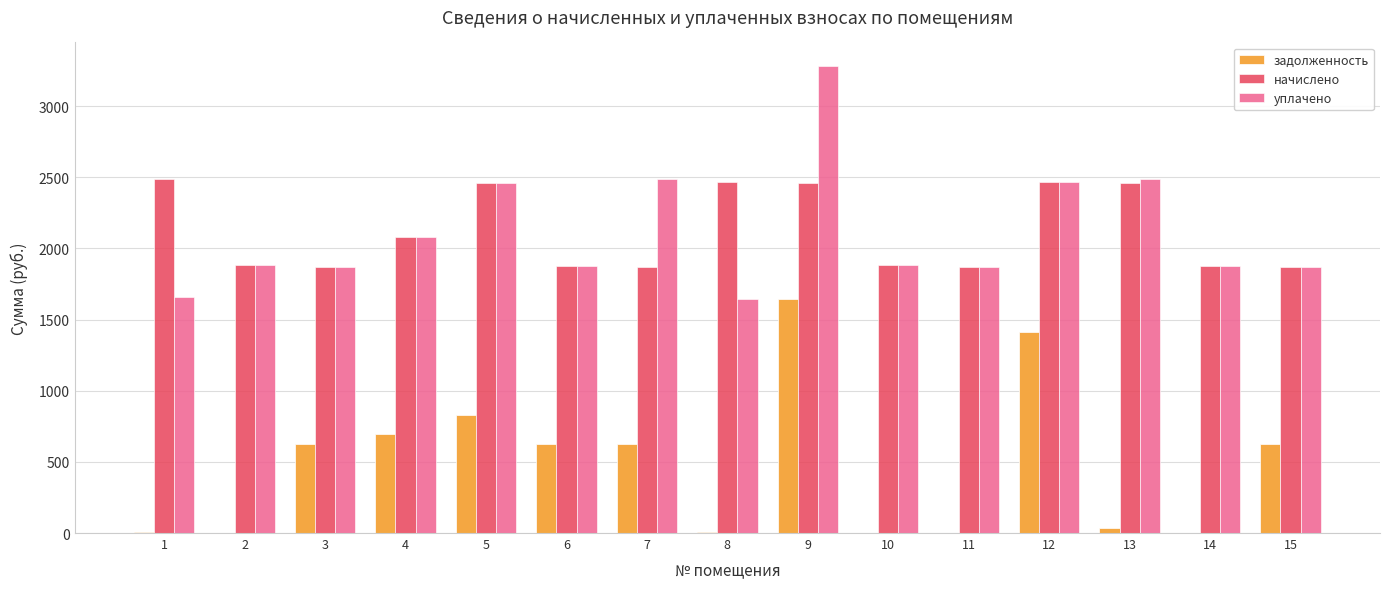

Which series changed the most between 6 and 14?

задолженность